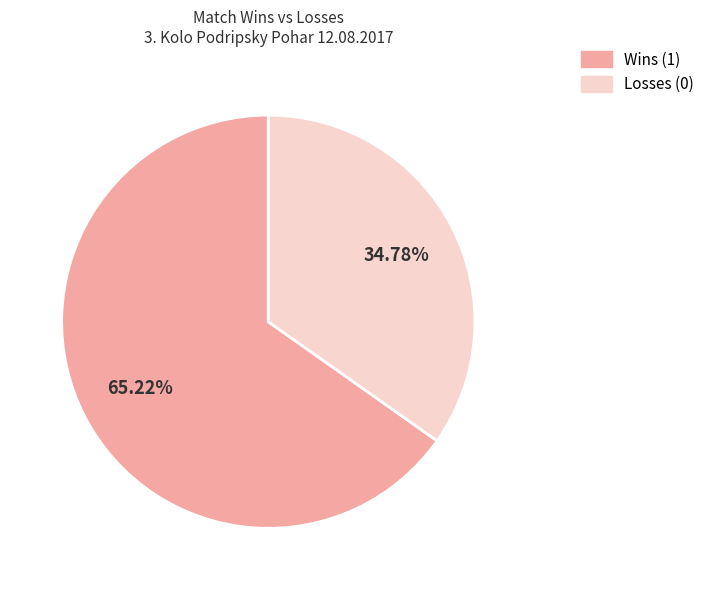

Is there any slice that represents more than half of the pie?

Yes